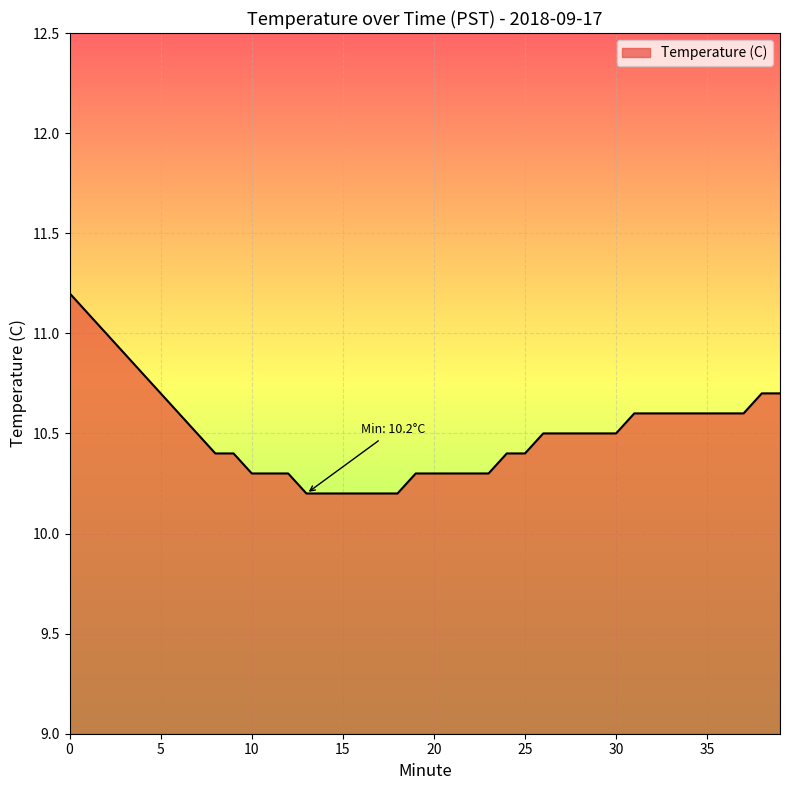

What is the difference between the maximum and minimum values?

1.0